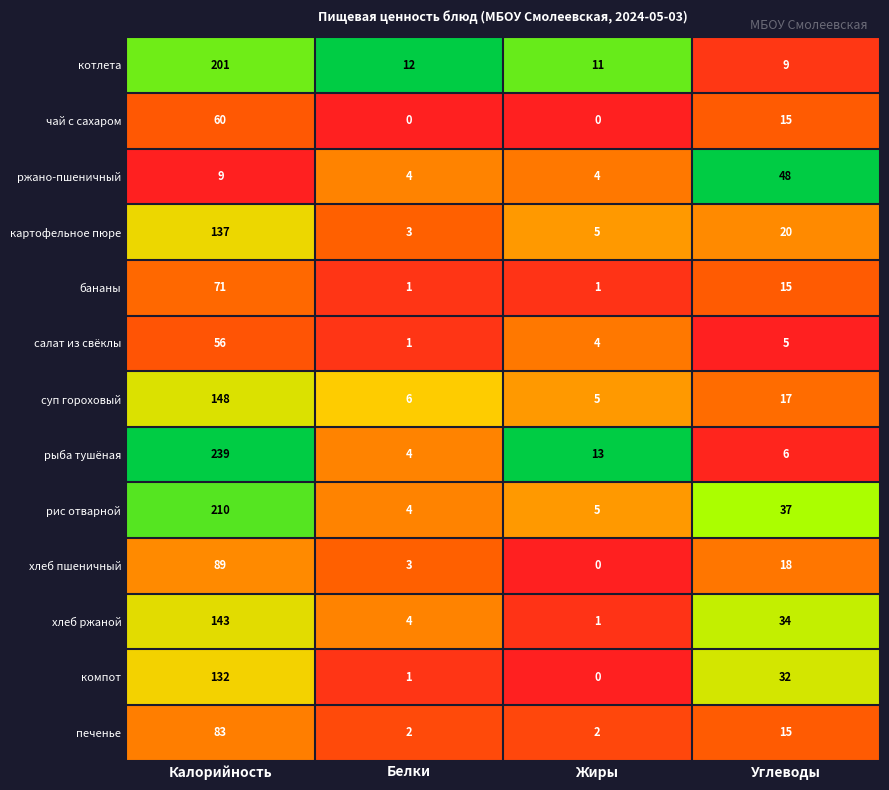

Is the value of салат из свёклы at Жиры greater than the value of печенье at Белки?

Yes